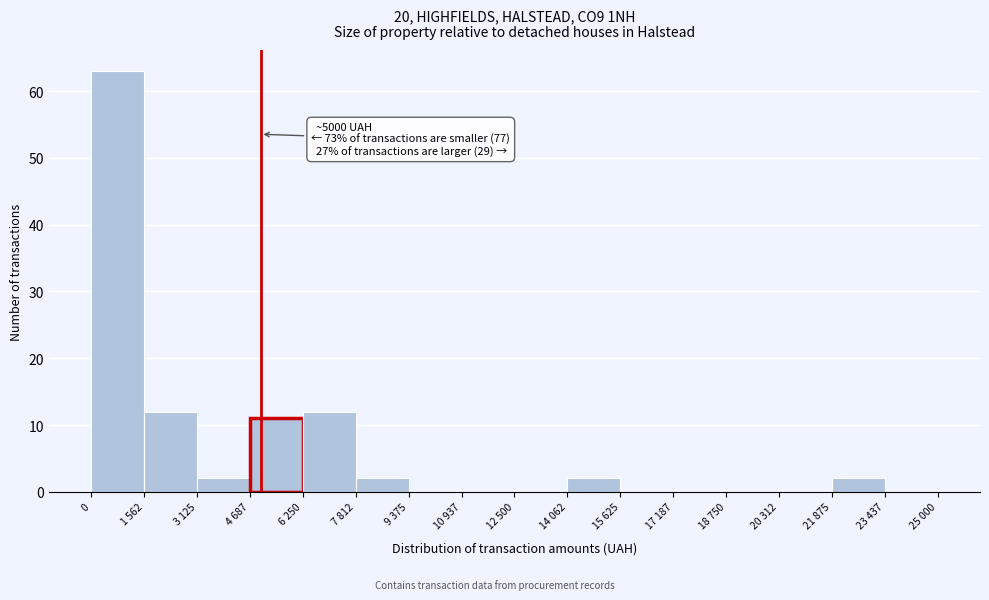

Reading right to left, what are all the values shown in this chart?

23 437=0	21 875=2	20 312=0	18 750=0	17 187=0	15 625=0	14 062=2	12 500=0	10 937=0	9 375=0	7 812=2	6 250=12	4 687=11	3 125=2	1 562=12	0=63